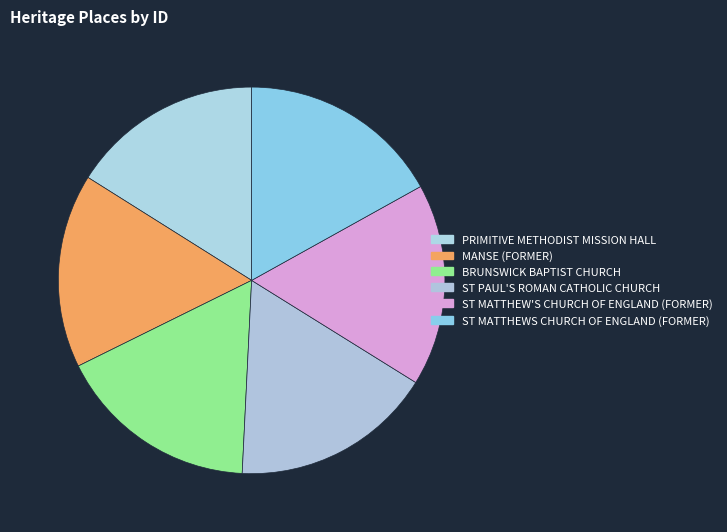

What percentage is NOT represented by ST PAUL'S ROMAN CATHOLIC CHURCH?

83.1%